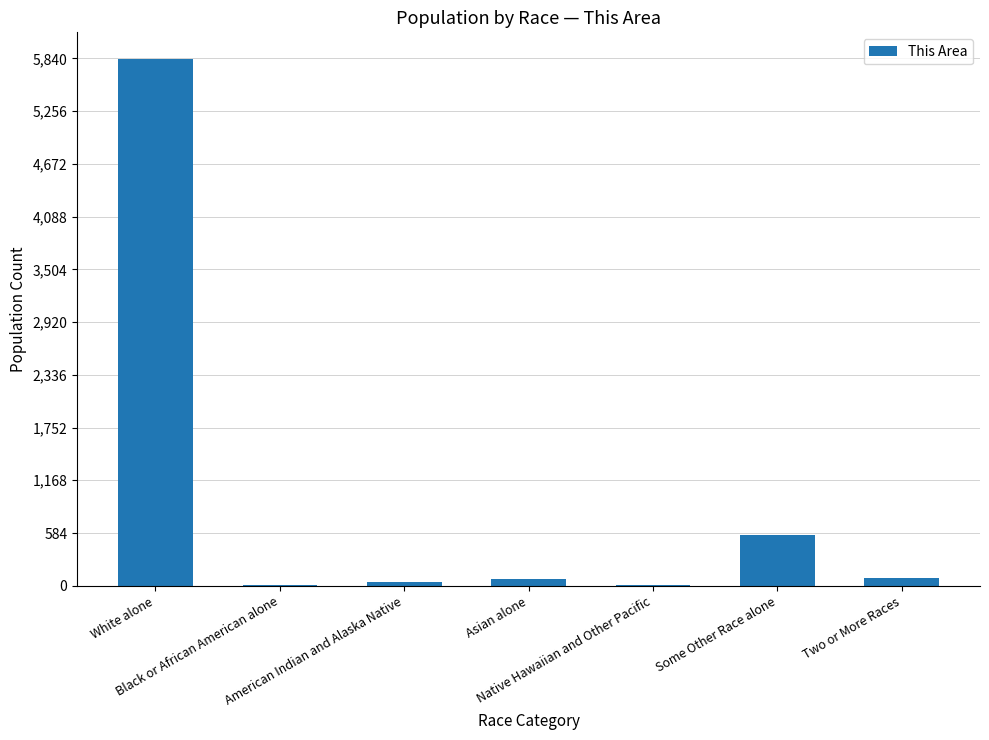

Which has a higher value, Native Hawaiian and Other Pacific or Some Other Race alone?

Some Other Race alone